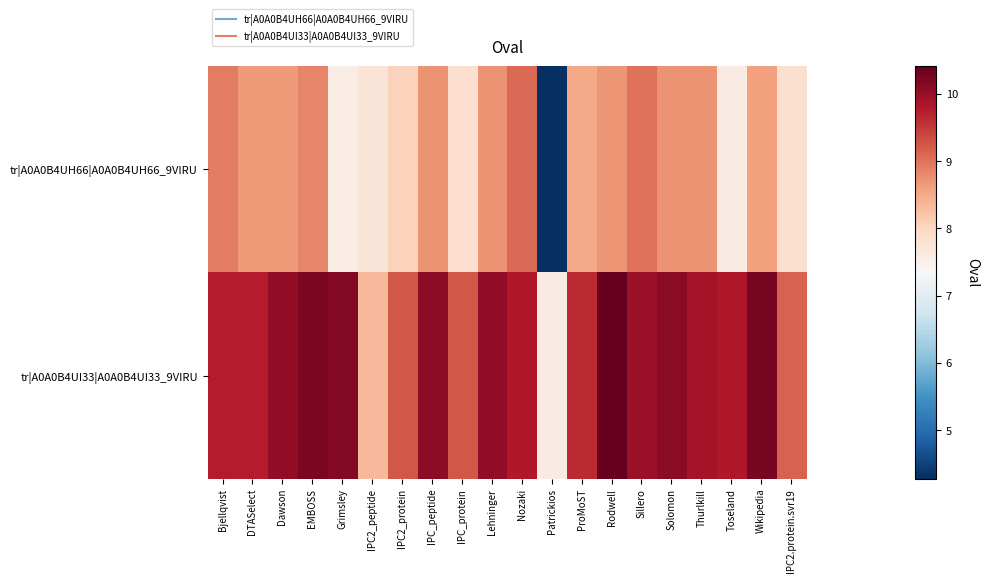

Reading left to right, what are all the values shown in this chart?

tr|A0A0B4UH66|A0A0B4UH66_9VIRU: Bjellqvist=8.9	DTASelect=8.7	Dawson=8.6	EMBOSS=8.8	Grimsley=7.6	IPC2_peptide=7.7	IPC2_protein=8.0	IPC_peptide=8.7	IPC_protein=7.8	Lehninger=8.7	Nozaki=9.1	Patrickios=4.3	ProMoST=8.5	Rodwell=8.7	Sillero=9.0	Solomon=8.7	Thurlkill=8.7	Toseland=7.6	Wikipedia=8.6	IPC2.protein.svr19=7.8
tr|A0A0B4UI33|A0A0B4UI33_9VIRU: Bjellqvist=9.8	DTASelect=9.8	Dawson=10.1	EMBOSS=10.2	Grimsley=10.2	IPC2_peptide=8.3	IPC2_protein=9.3	IPC_peptide=10.1	IPC_protein=9.3	Lehninger=10.1	Nozaki=9.8	Patrickios=7.6	ProMoST=9.6	Rodwell=10.4	Sillero=10.0	Solomon=10.1	Thurlkill=9.9	Toseland=9.8	Wikipedia=10.2	IPC2.protein.svr19=9.1